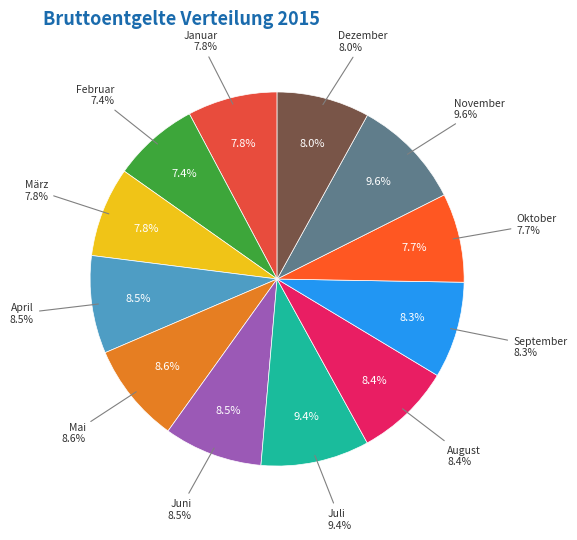

Combined, what portion of the pie is April and März?

16.2%